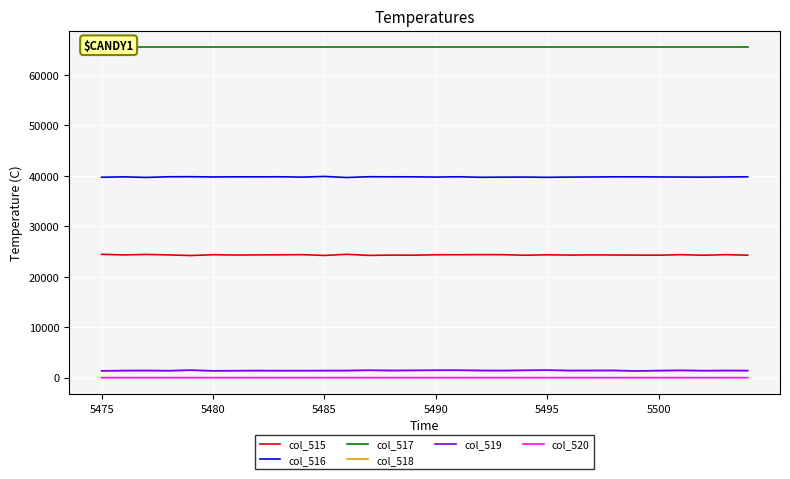

How many data points in col_518 are above 1409?

14